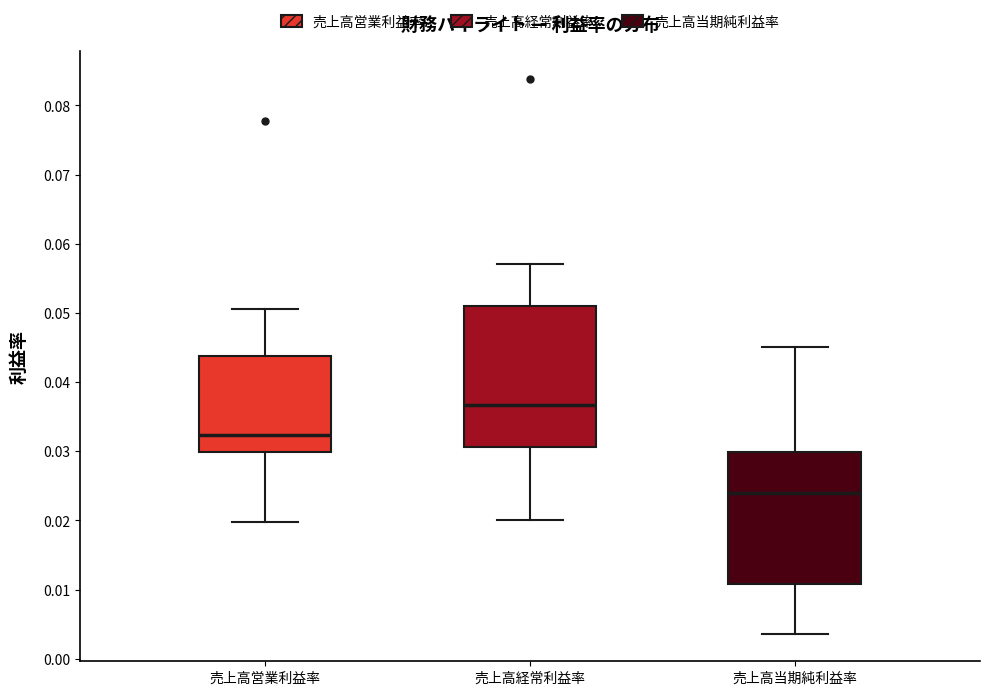

Which box's median line is the highest?

売上高経常利益率